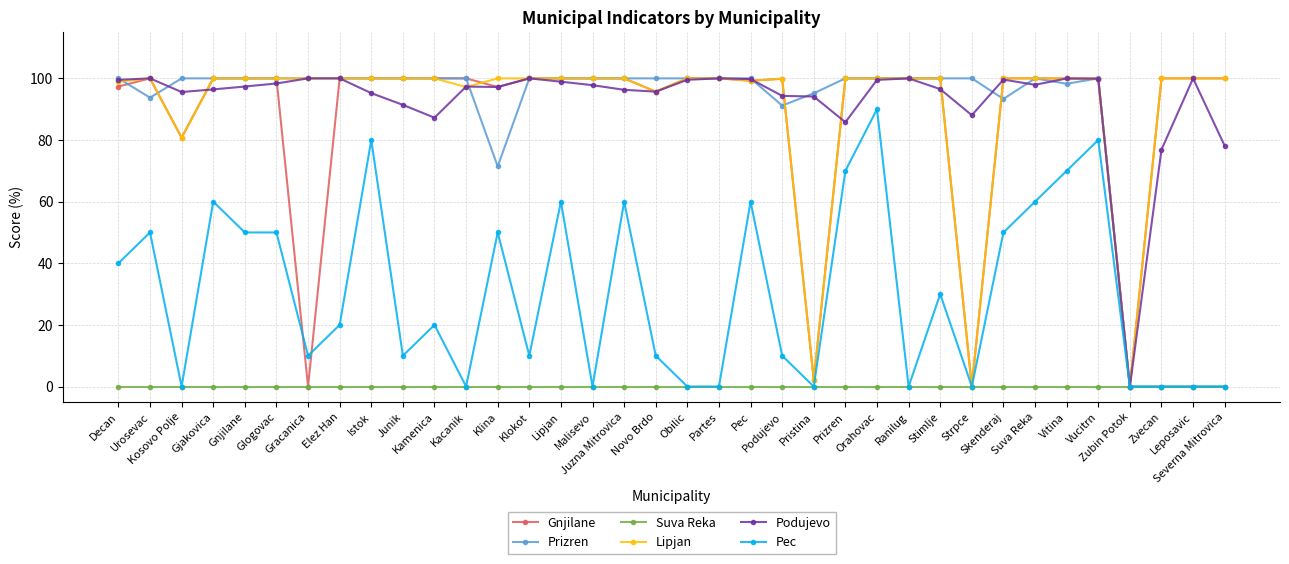

The value of Podujevo at Leposavic is 100.0. True or false?

True